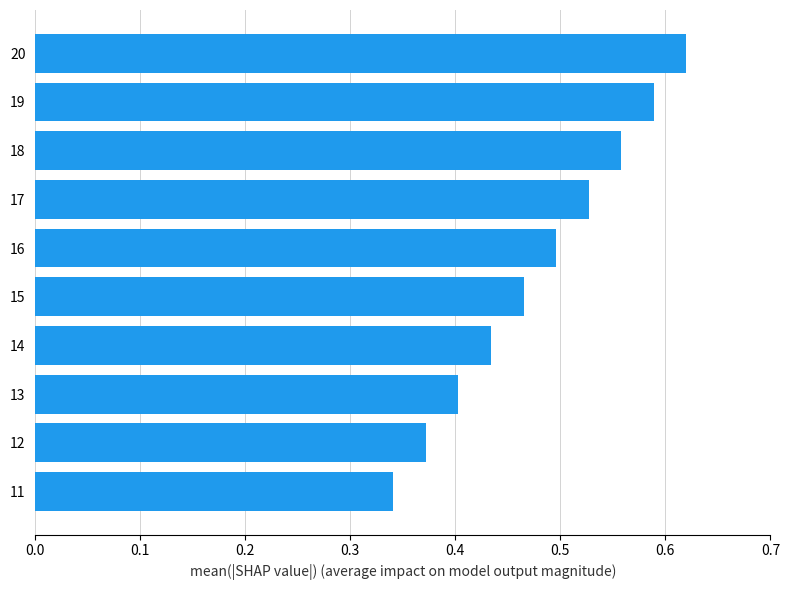

How many bars are there in total?

10